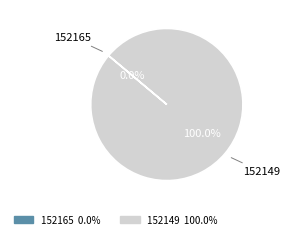

How many slices are in this pie chart?

2